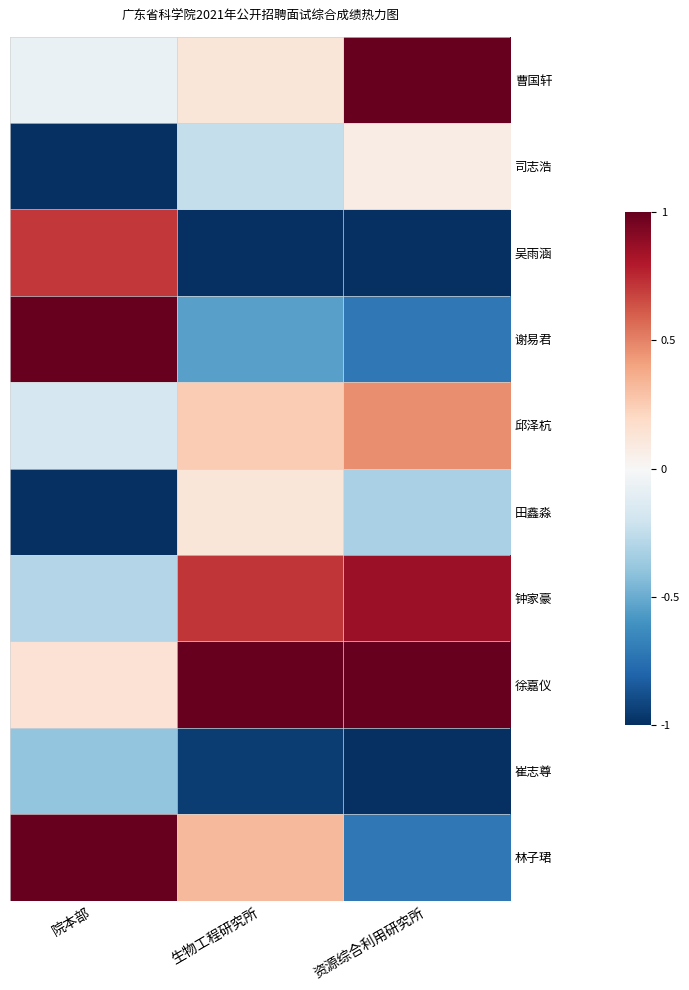

Reading left to right, what are all the values shown in this chart?

曹国轩: 院本部=-0.1	生物工程研究所=0.1	资源综合利用研究所=1.0
司志浩: 院本部=-1.0	生物工程研究所=-0.2	资源综合利用研究所=0.1
吴雨涵: 院本部=0.7	生物工程研究所=-1.0	资源综合利用研究所=-1.0
谢易君: 院本部=1.0	生物工程研究所=-0.5	资源综合利用研究所=-0.7
邱泽杭: 院本部=-0.2	生物工程研究所=0.3	资源综合利用研究所=0.5
田鑫淼: 院本部=-1.0	生物工程研究所=0.1	资源综合利用研究所=-0.3
钟家豪: 院本部=-0.3	生物工程研究所=0.7	资源综合利用研究所=0.9
徐嘉仪: 院本部=0.1	生物工程研究所=1.0	资源综合利用研究所=1.0
崔志尊: 院本部=-0.4	生物工程研究所=-0.9	资源综合利用研究所=-1.0
林子珺: 院本部=1.0	生物工程研究所=0.3	资源综合利用研究所=-0.7